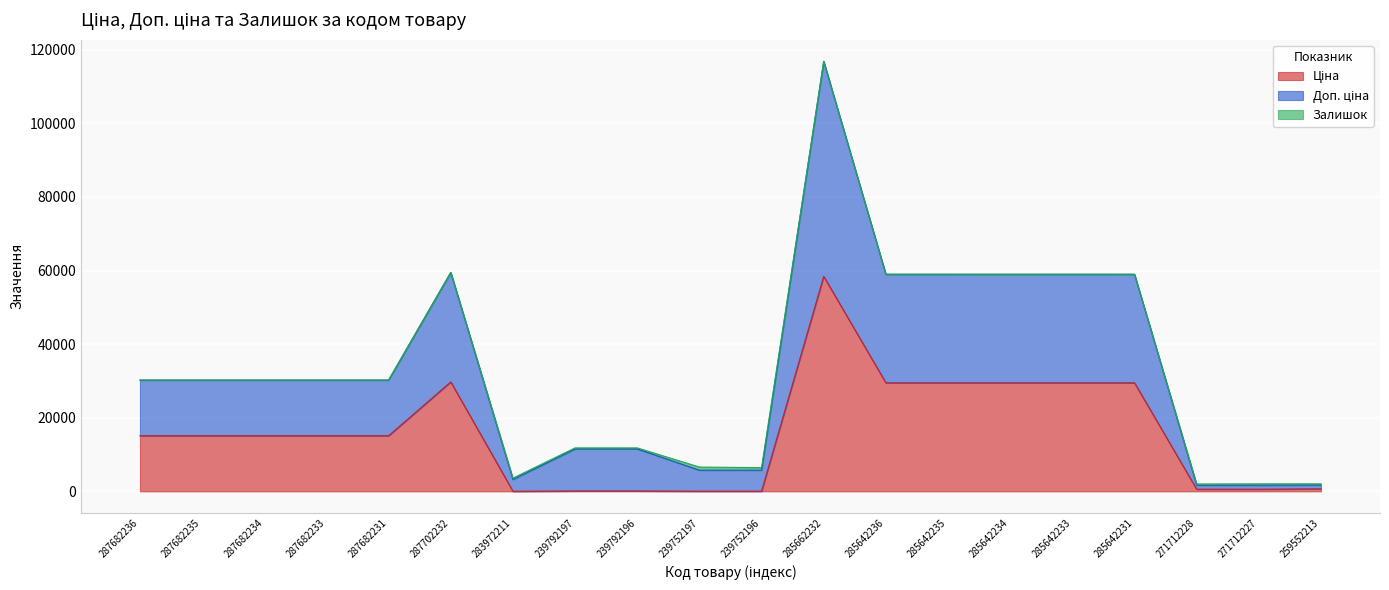

At which category is the sum across all series the highest?

285662232